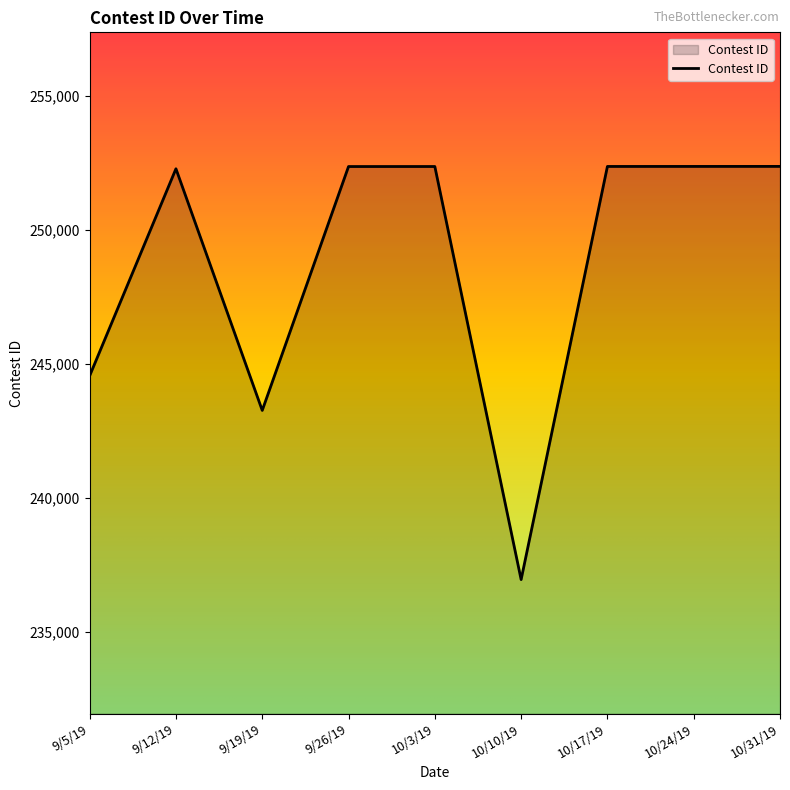

What position from the right is 10/17/19?

3